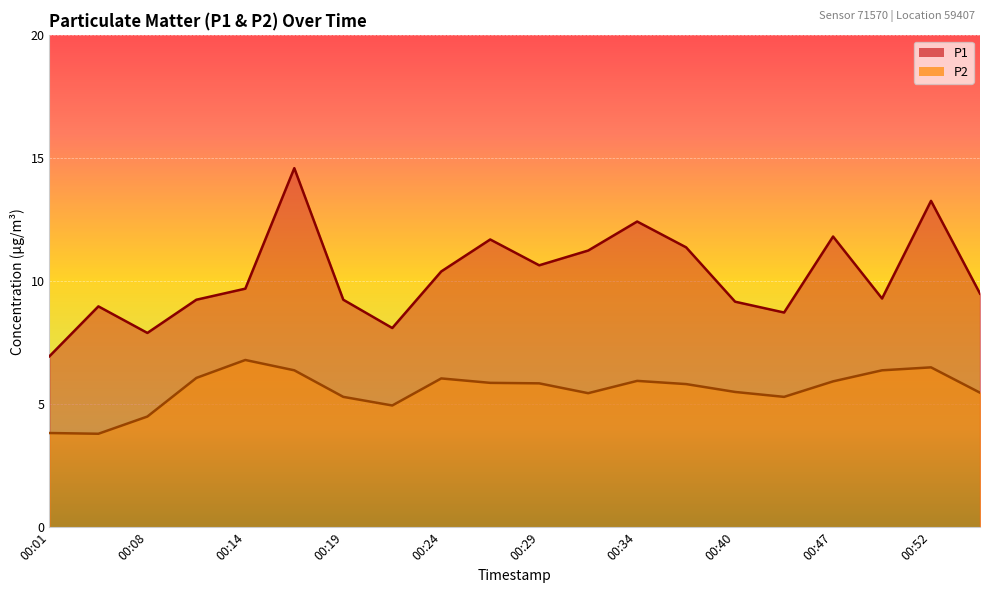

Is the value of P1 at 00:54 greater than the value of P2 at 00:54?

Yes